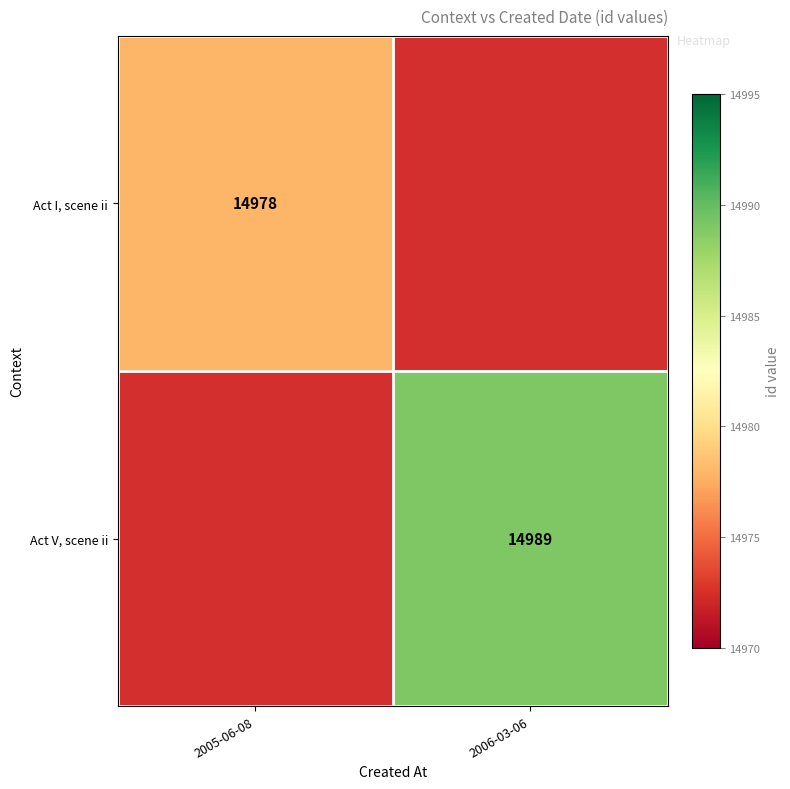

The Act V, scene ii series shows 14989 at 2006-03-06. True or false?

True